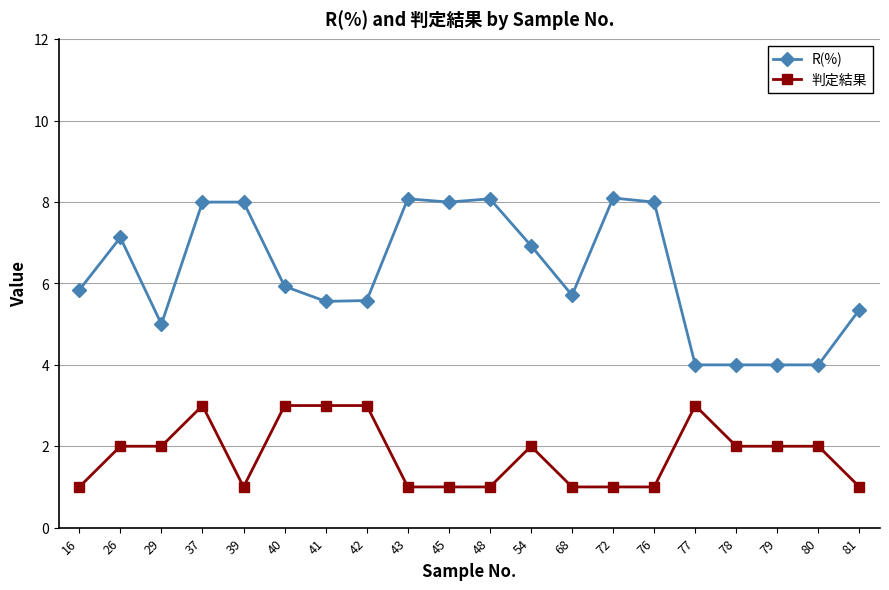

How many lines are shown in the chart?

2